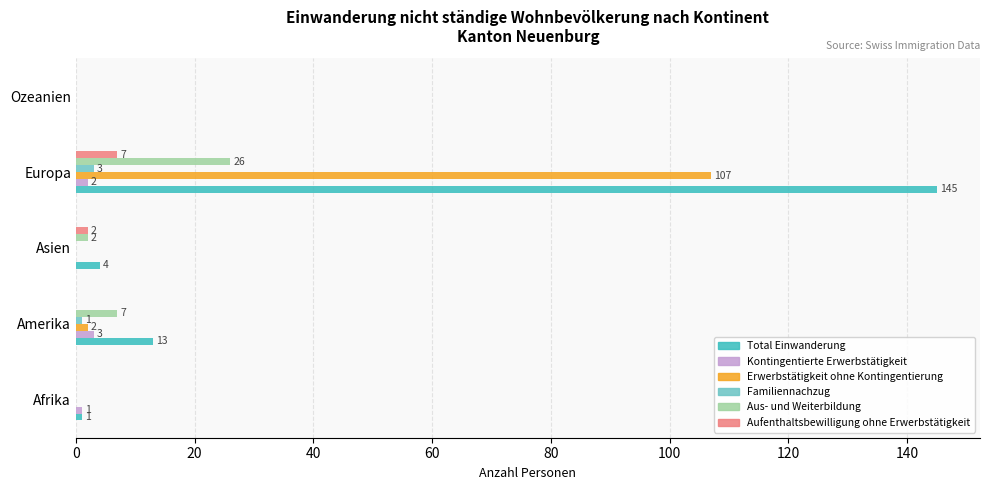

At which category is the sum across all series the highest?

Europa